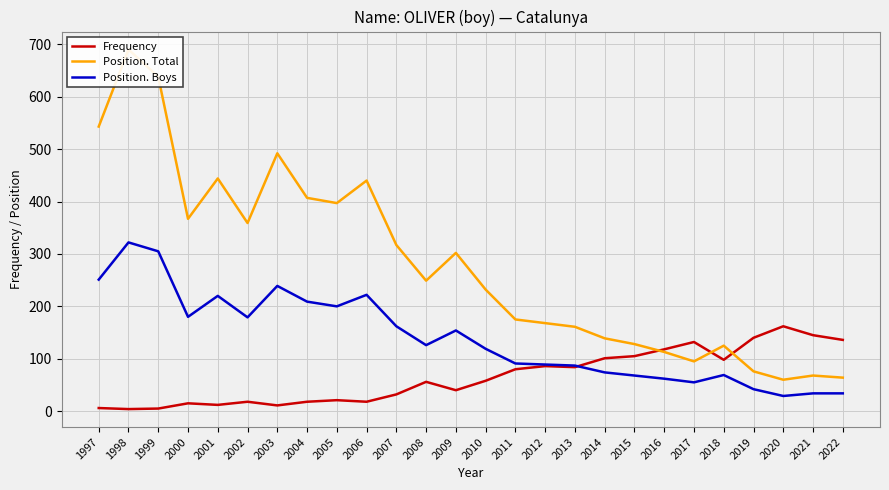

Between which two adjacent categories do Frequency and Position. Boys first intersect?

2013 and 2014